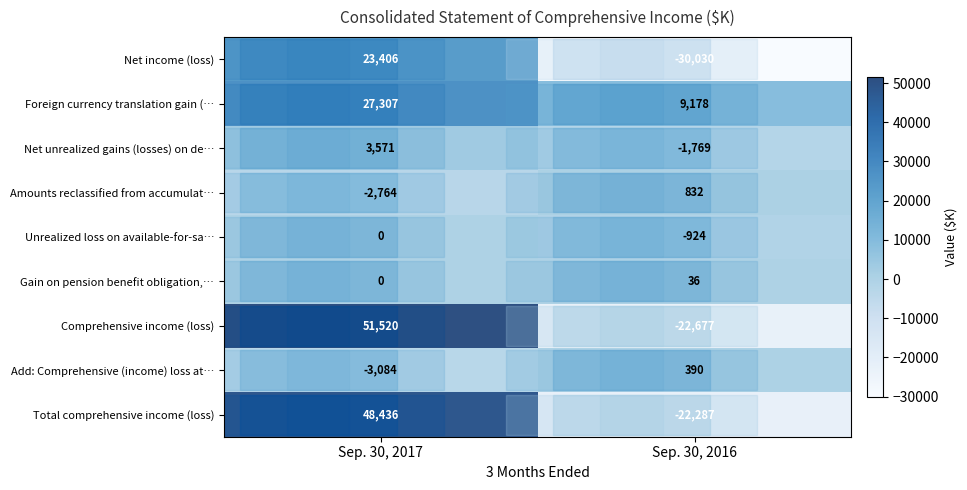

What is the sum of the Amounts reclassified from accumulat… values at Sep. 30, 2016 and Sep. 30, 2017?

-1932